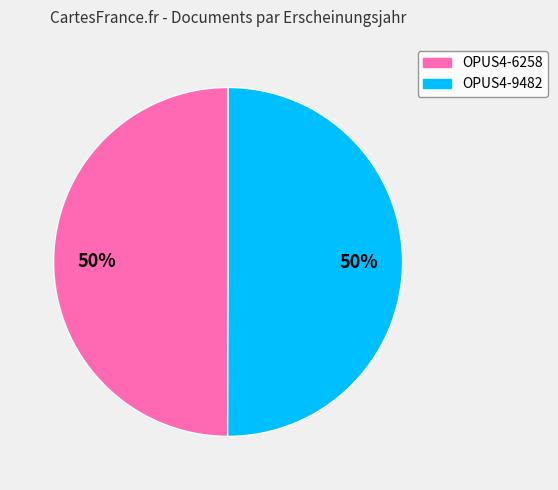

The OPUS4-9482 slice represents 50% of the pie. True or false?

True